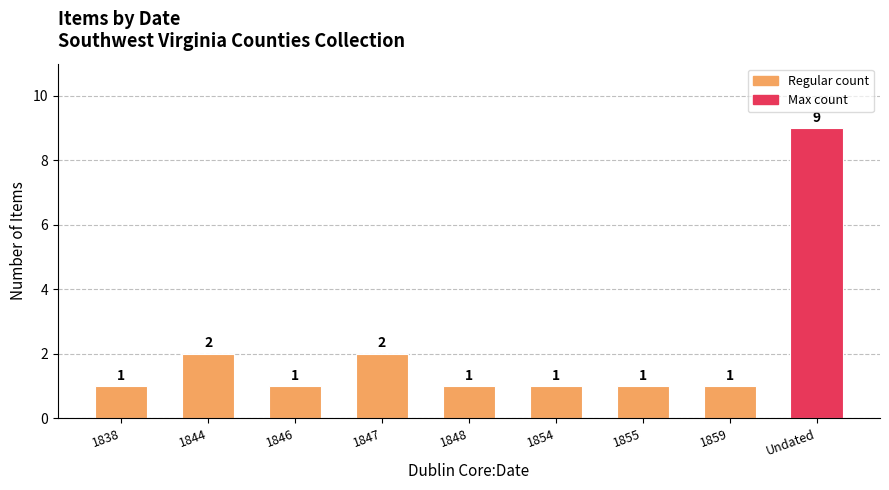

The chart shows a value of 2 at 1844. True or false?

True